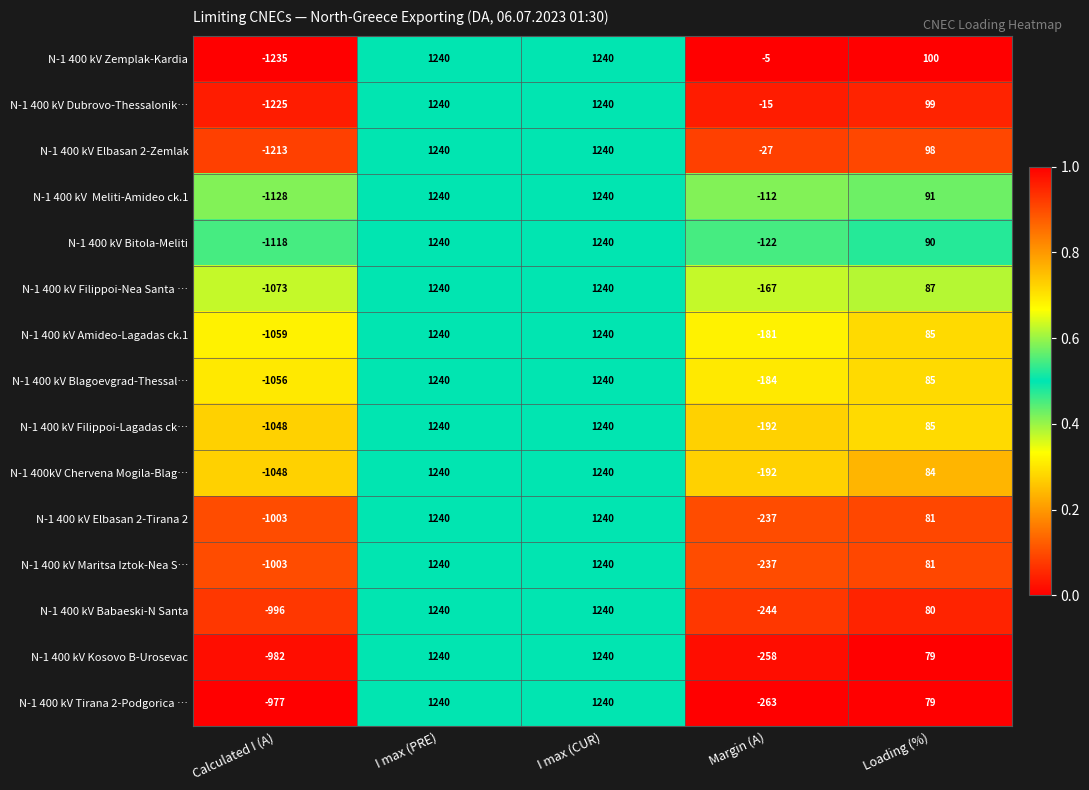

At which category does the chart reach its minimum across all series?

Calculated I (A)